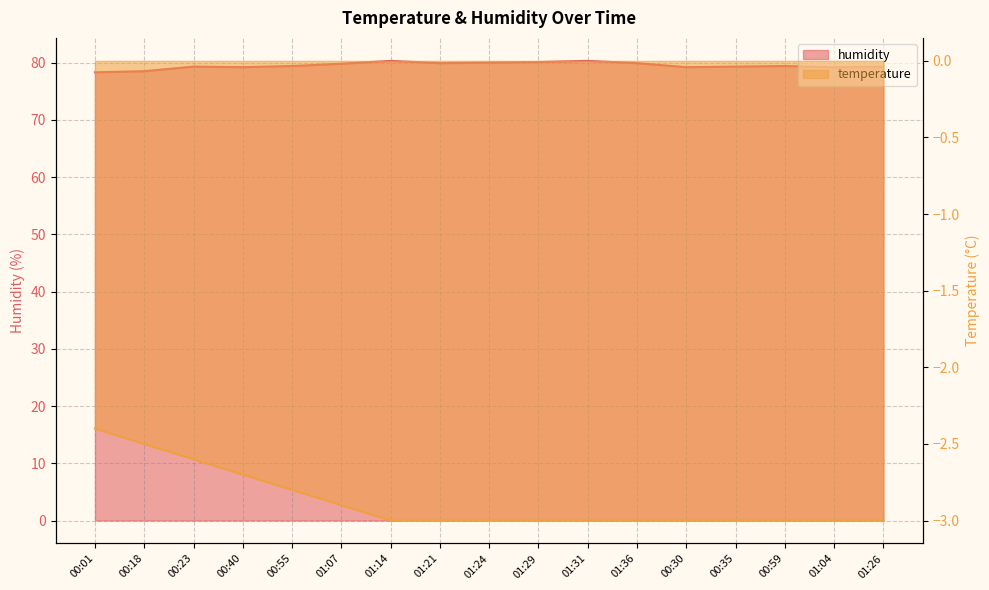

What is the difference between the maximum and second lowest values in the temperature series?

0.6